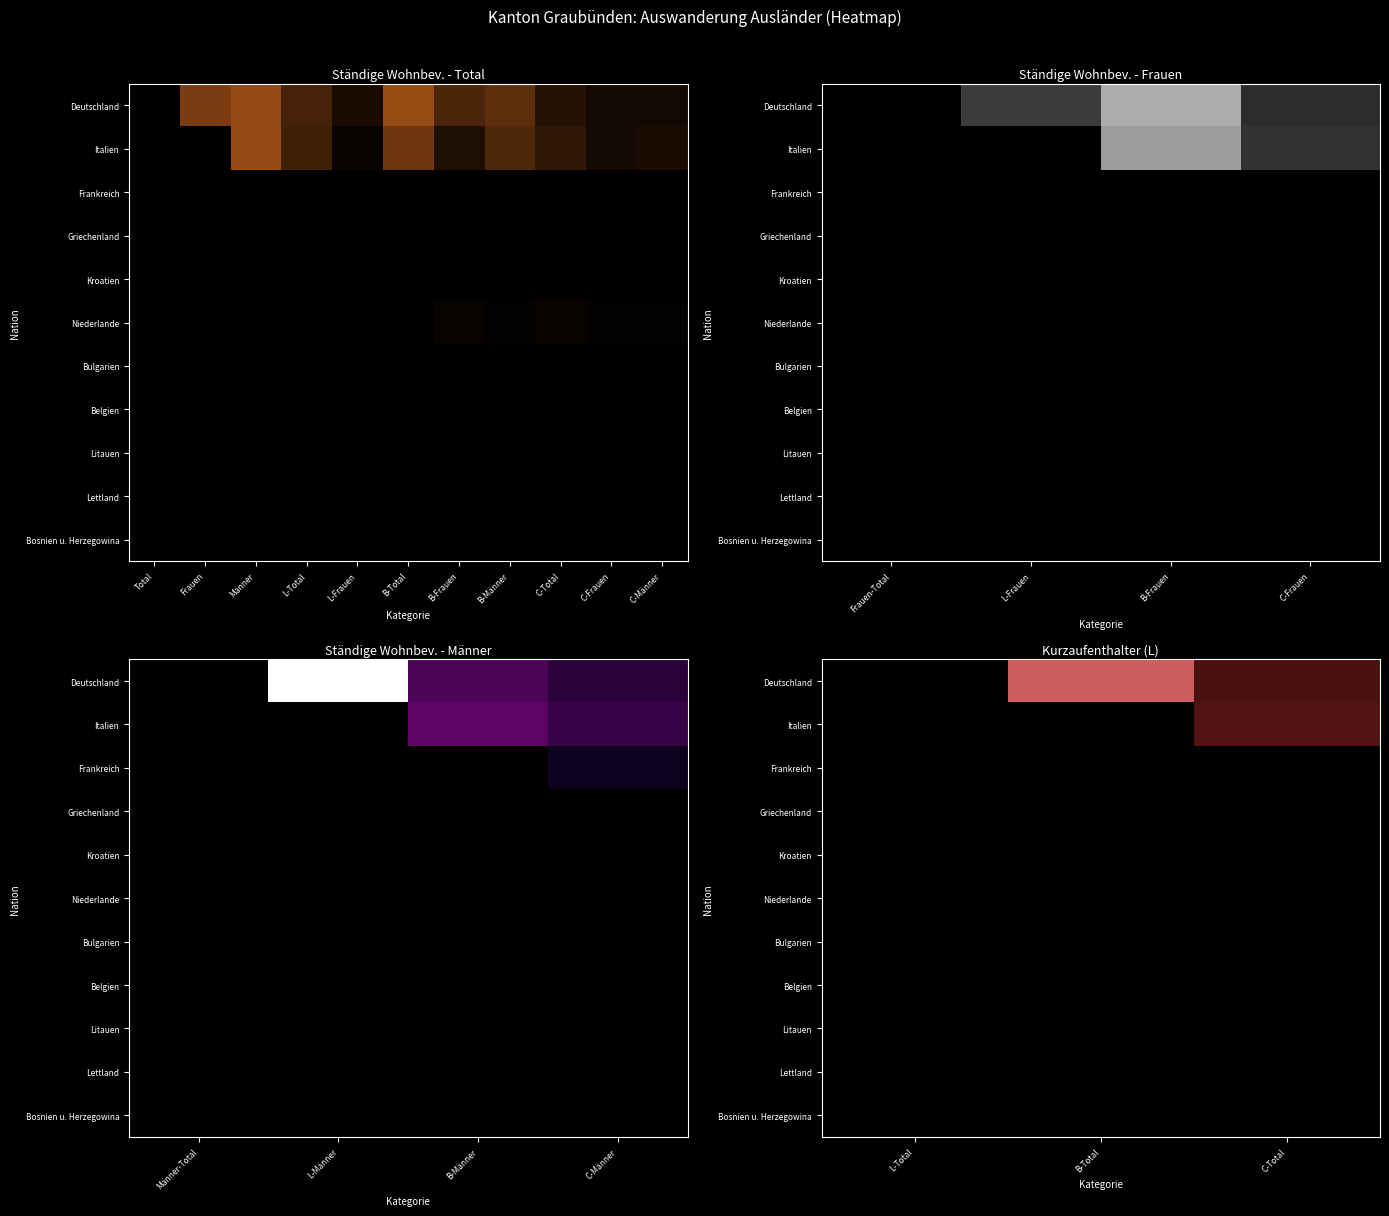

List the series in order of their peak value, lowest first.

Griechenland, Bosnien u. Herzegowina, Frankreich, Litauen, Lettland, Bulgarien, Belgien, Kroatien, Niederlande, Italien, Deutschland